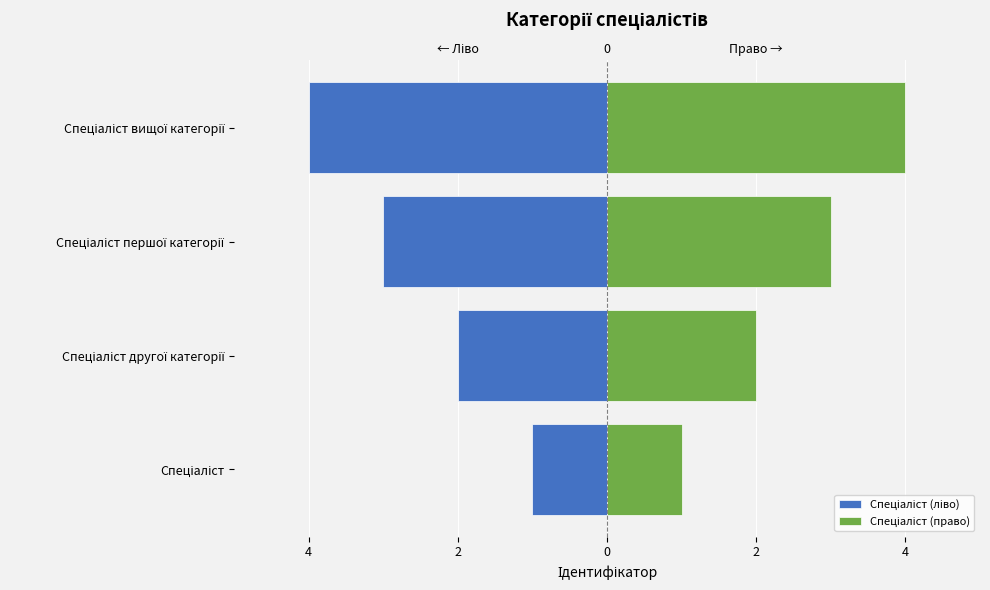

Reading left to right, list all the values displayed in this chart.

Спеціаліст (ліво): -1	-2	-3	-4
Спеціаліст (право): 1	2	3	4